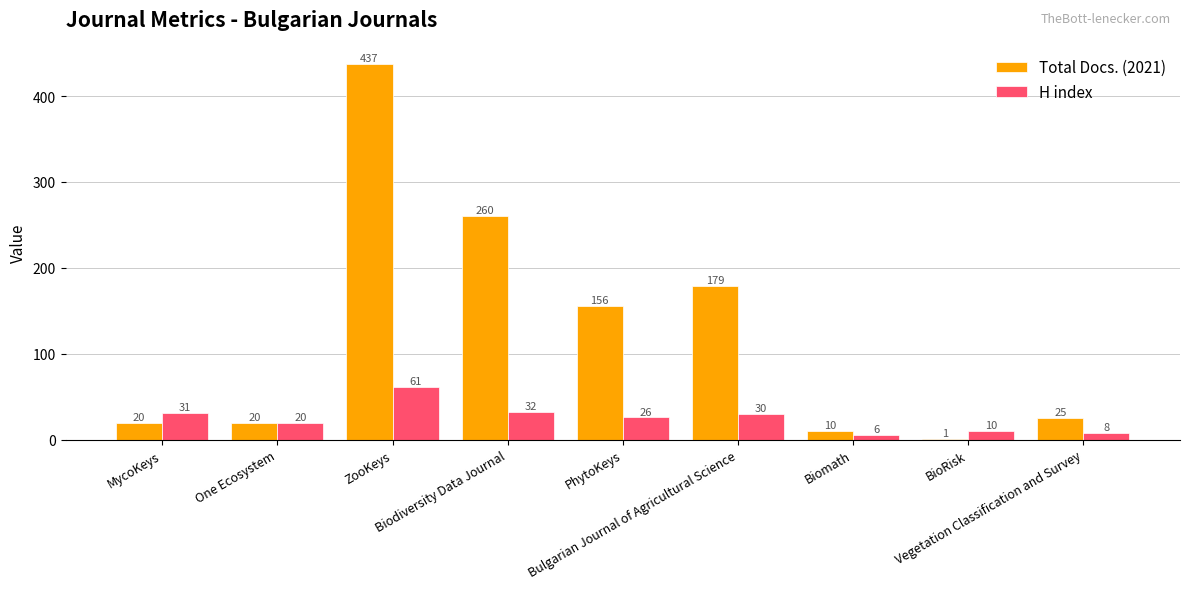

Which category has the highest value across all series?

ZooKeys